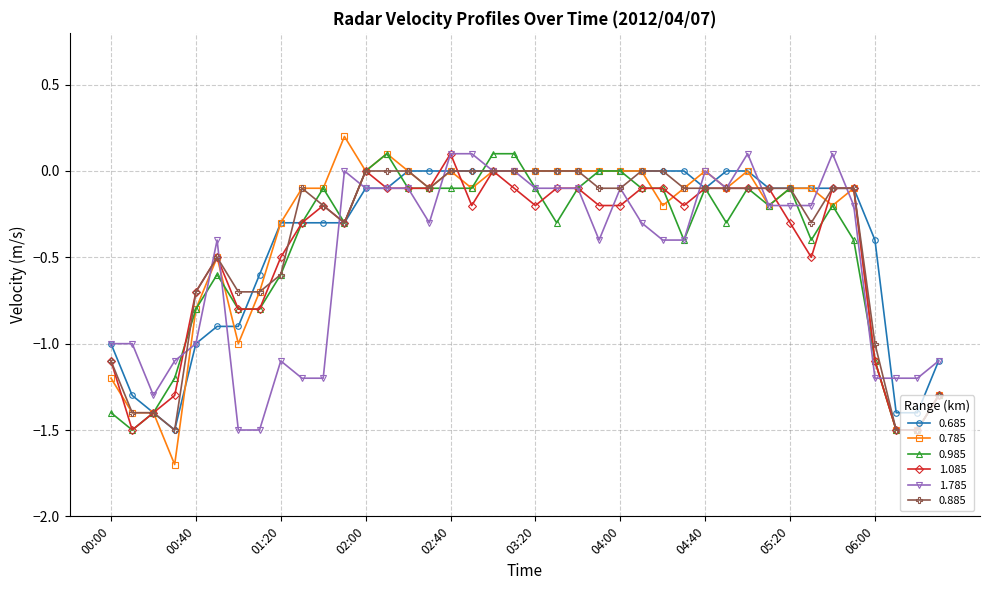

Which series has the largest range (max minus min)?

0.785